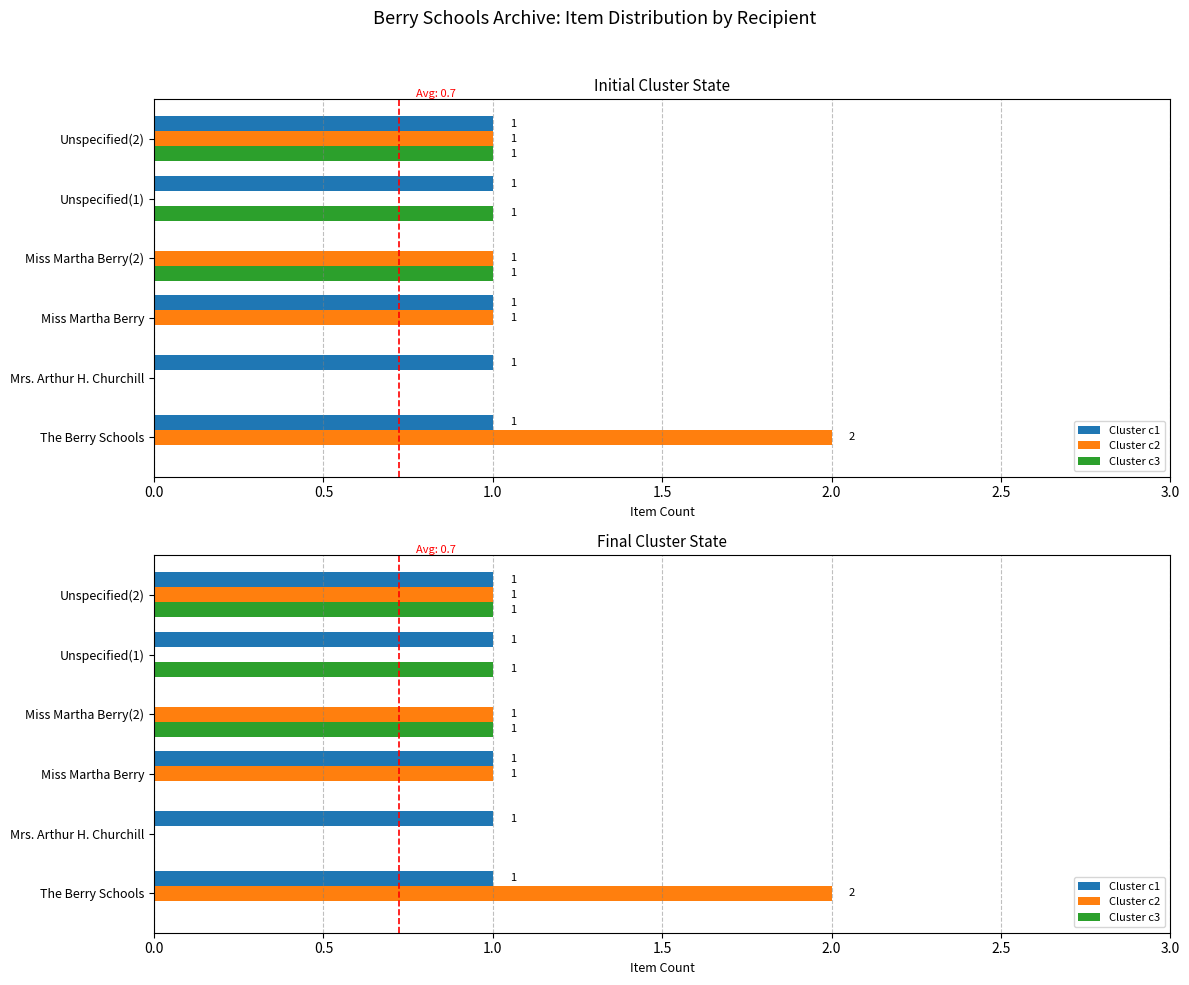

Rank the series by their maximum value, from highest to lowest.

Cluster c2, Cluster c1, Cluster c3